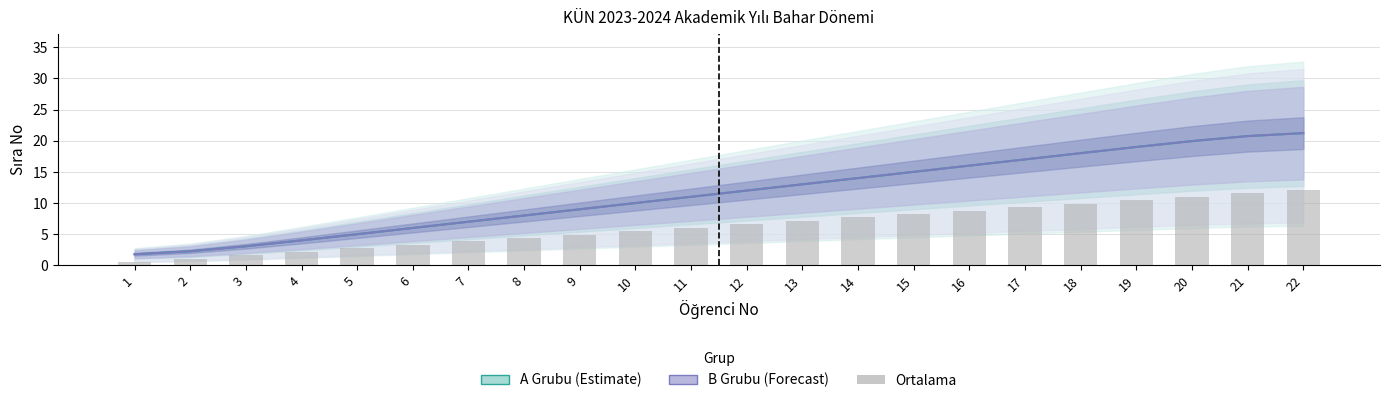

The B Grubu (Forecast) series shows 7.0 at 7. True or false?

True